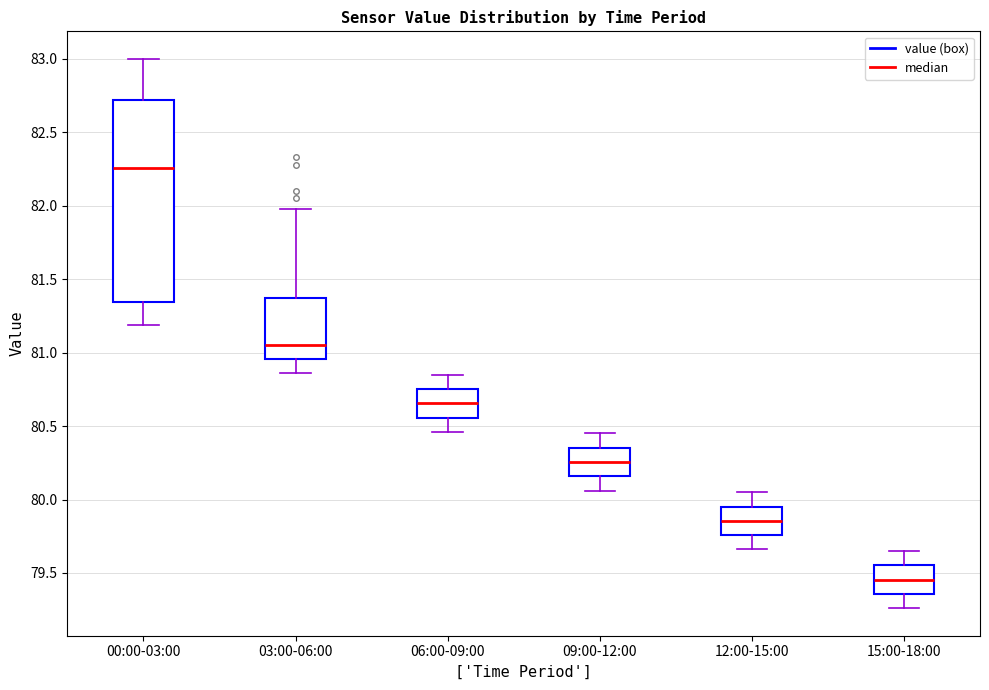

Reading left to right, transcribe this box plot: for each box, give where its median line is, the range the box spans, and where its two whiskers end, as read against the y-axis. The values are not printed on the chart, so give them approximately, as read against the axis.

00:00-03:00: median 82.25, box 81.35 to 82.70, whiskers 81.20 to 83.00
03:00-06:00: median 81.05, box 80.95 to 81.35, whiskers 80.85 to 82.00
06:00-09:00: median 80.65, box 80.55 to 80.75, whiskers 80.45 to 80.85
09:00-12:00: median 80.25, box 80.15 to 80.35, whiskers 80.05 to 80.45
12:00-15:00: median 79.85, box 79.75 to 79.95, whiskers 79.65 to 80.05
15:00-18:00: median 79.45, box 79.35 to 79.55, whiskers 79.25 to 79.65